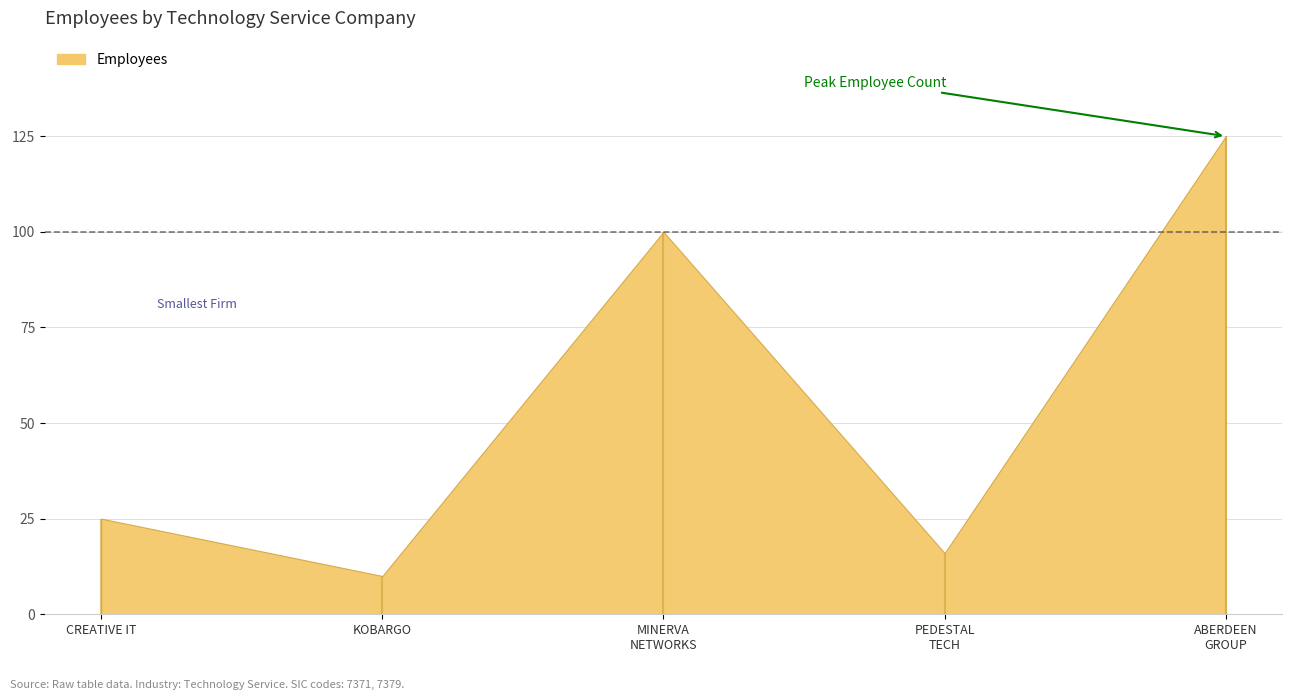

What is the value of the 3rd point from the left?

100